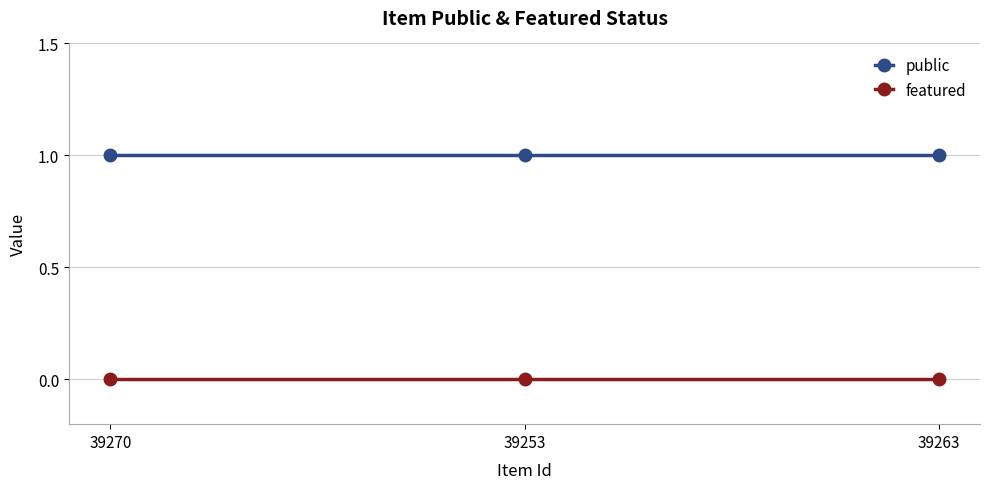

How many data points does each series have?

3